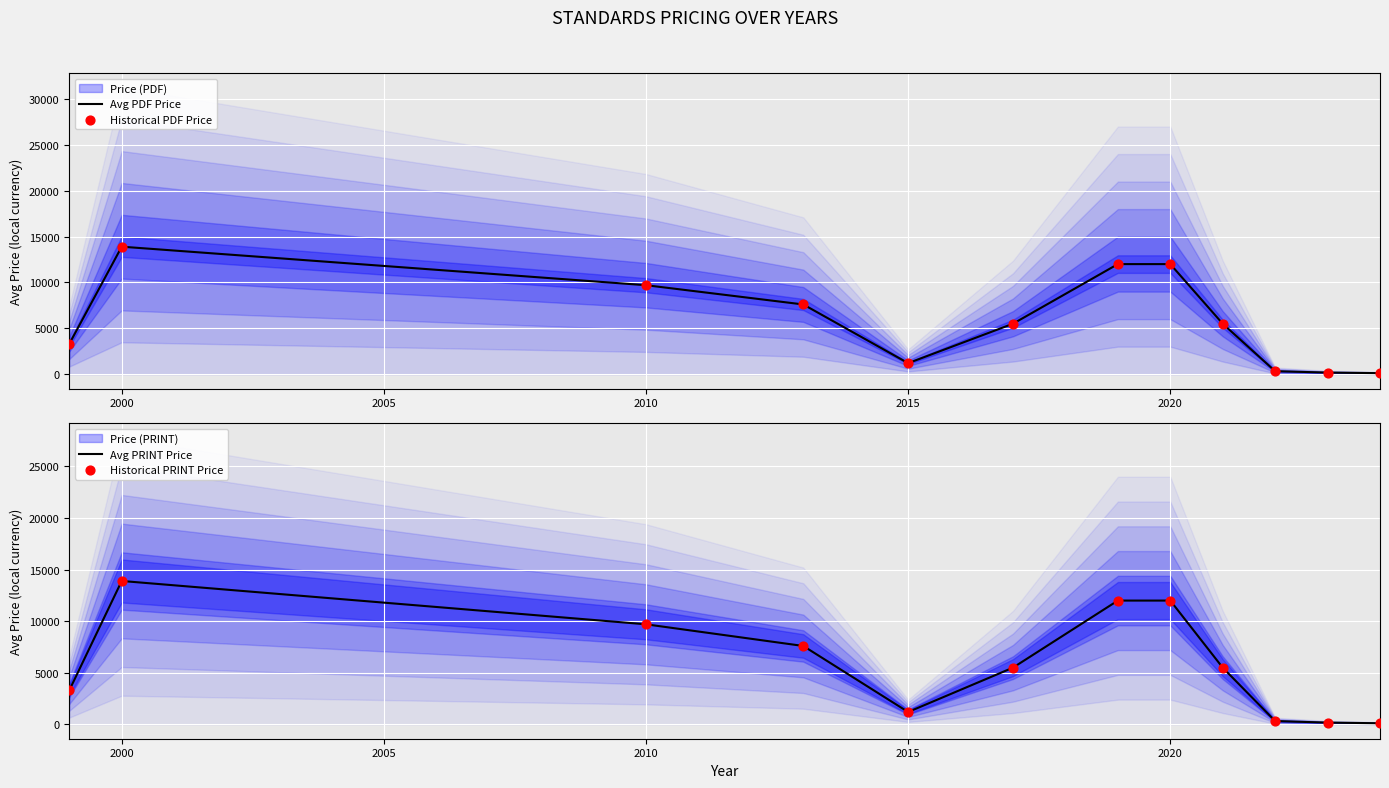

Which series reaches the minimum Y coordinate?

Avg PDF Price